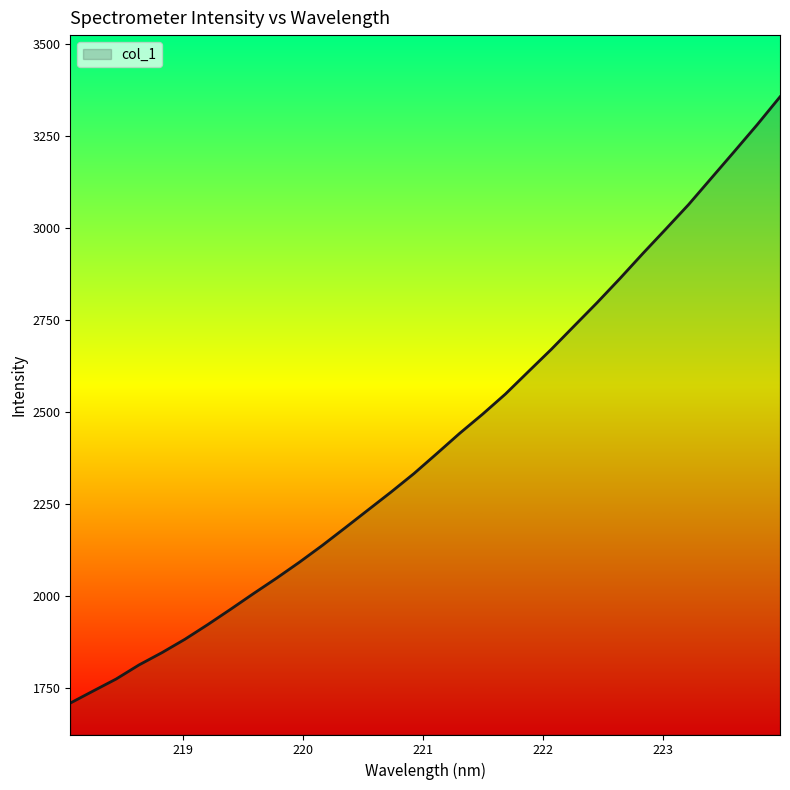

What is the smallest value displayed?

1708.7